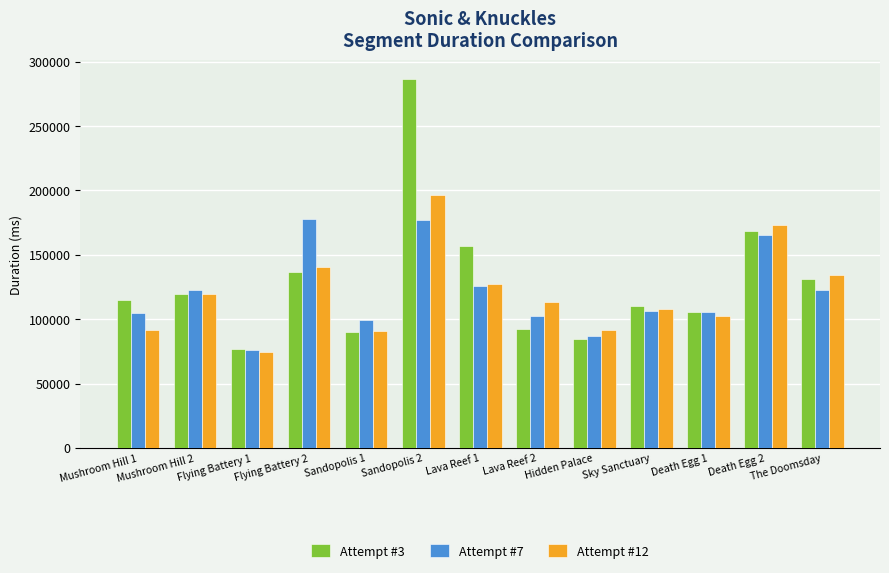

What is the lowest value of the Attempt #12 series?

74355